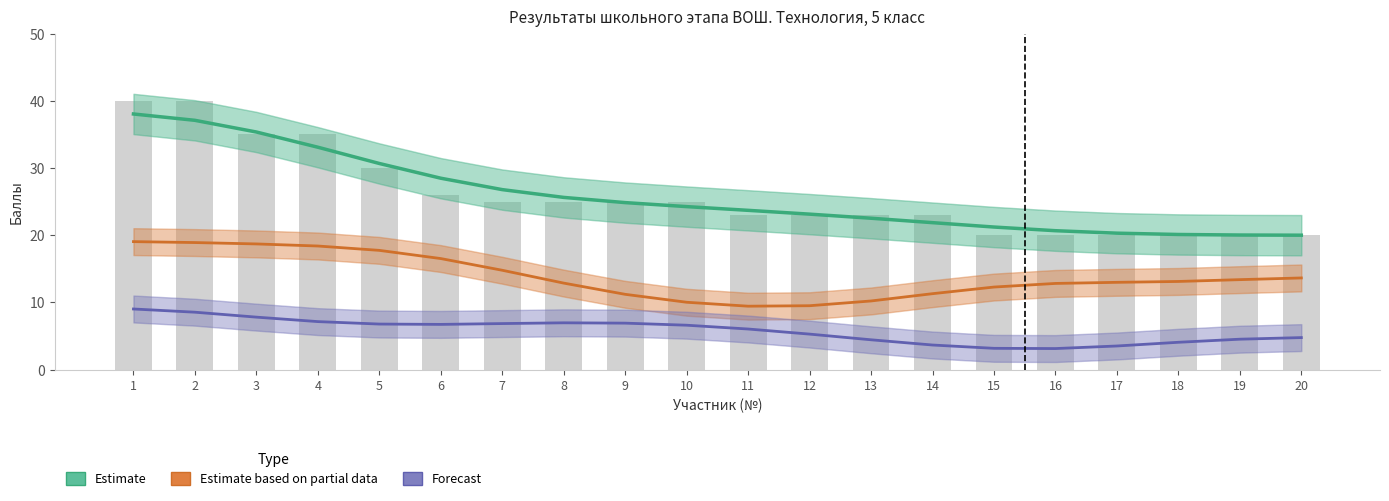

What are all the series names shown in the legend?

Estimate, Estimate based on partial data, Forecast